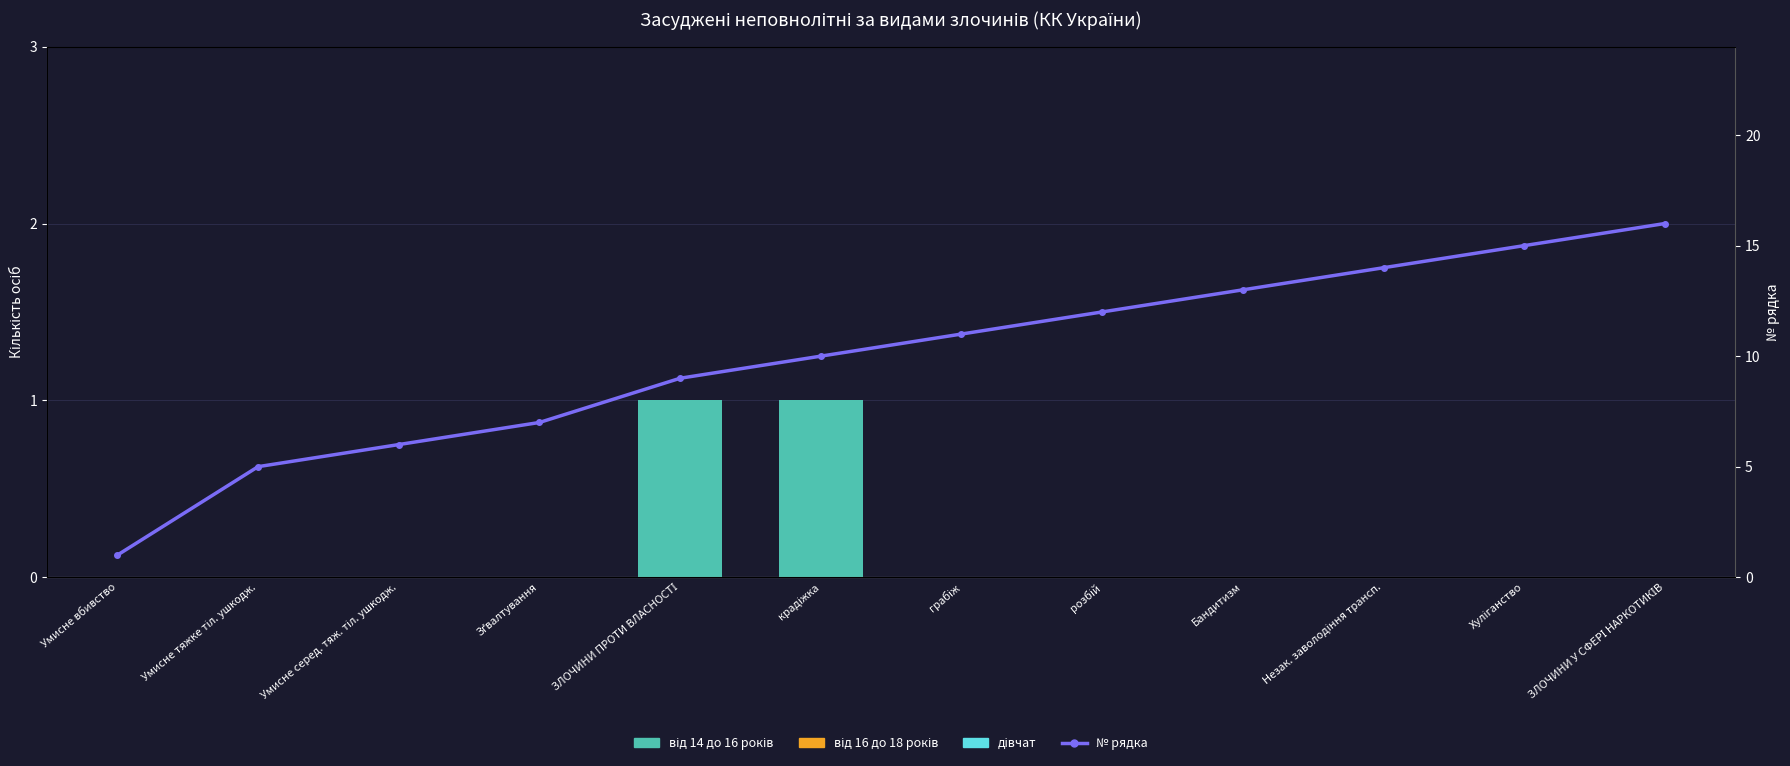

Does the chart contain any negative values?

No